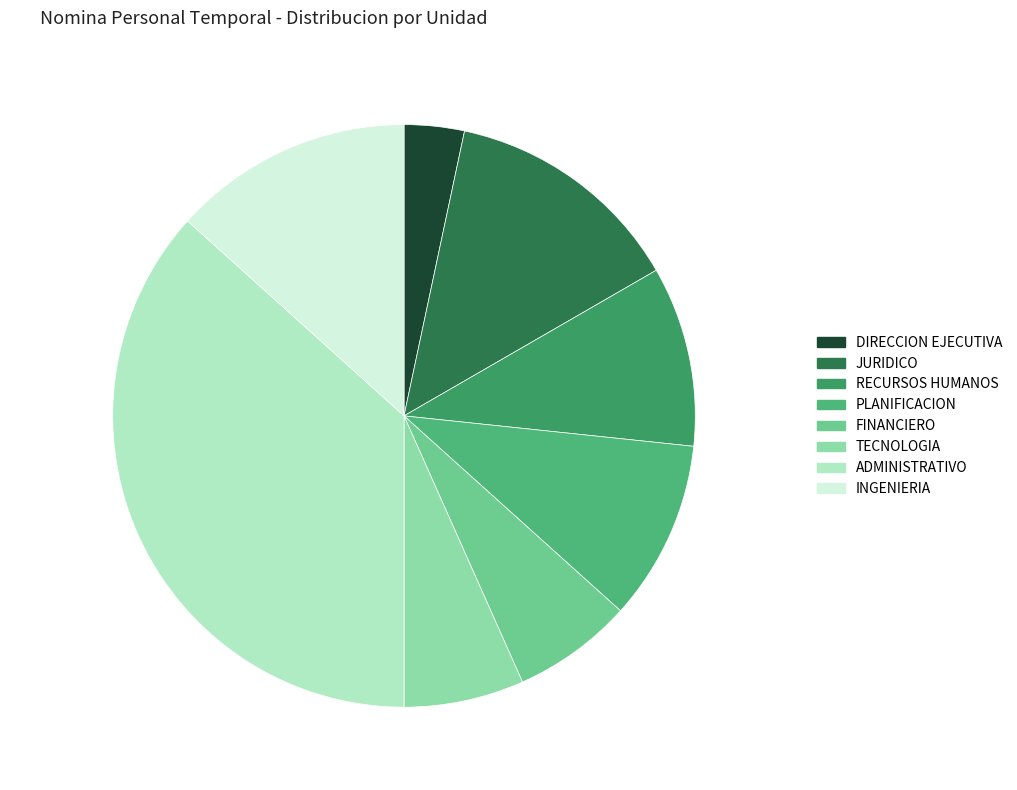

Count the number of slices in the pie.

8